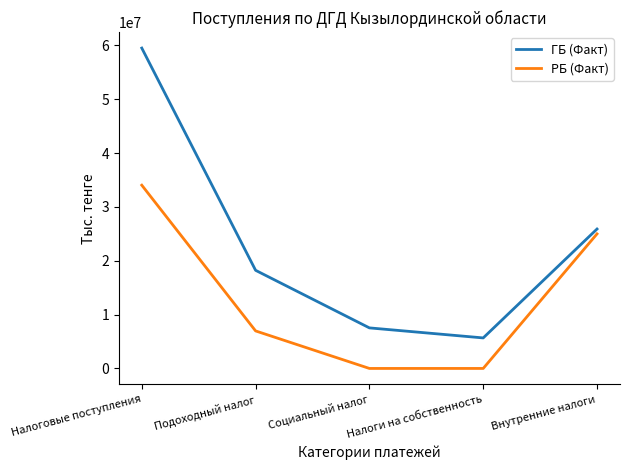

What position from the right is Налоги на собственность?

2